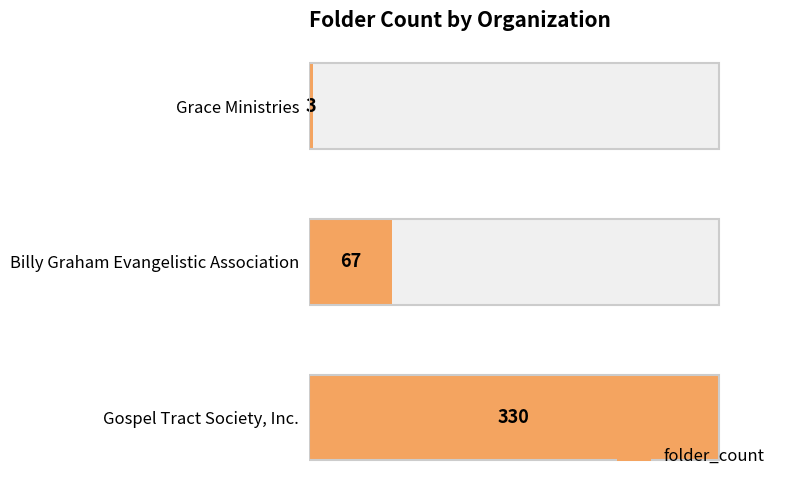

What is the change in value from 0 to 1?

-263